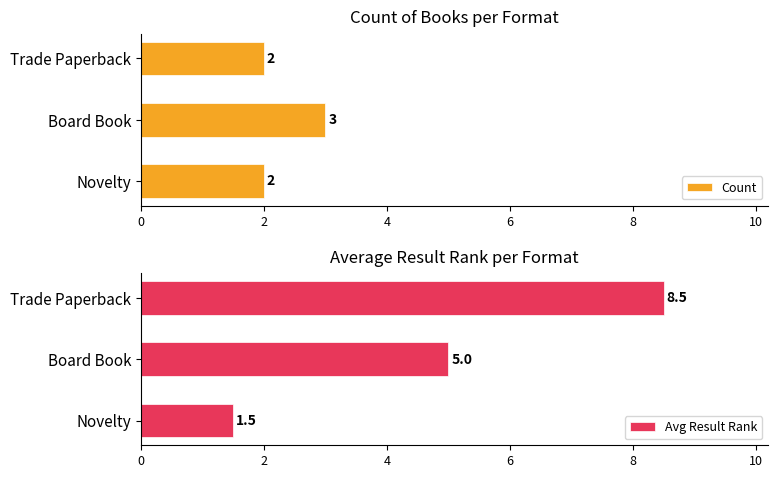

Is it true that Count equals 2 at Novelty?

True